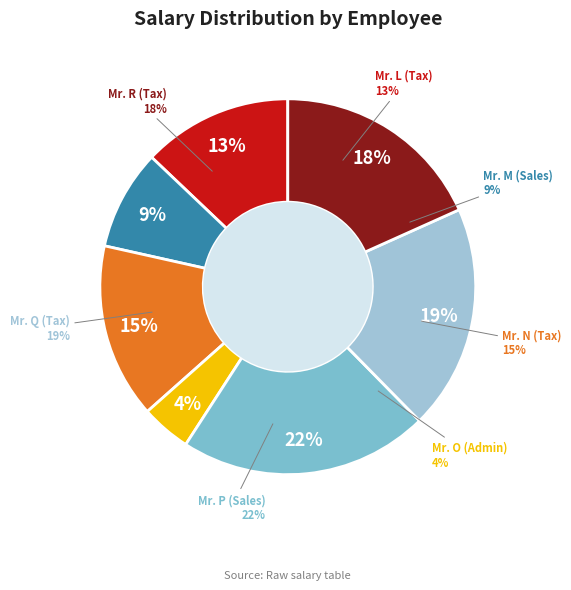

Which slice is the largest?

Mr. P (Sales)